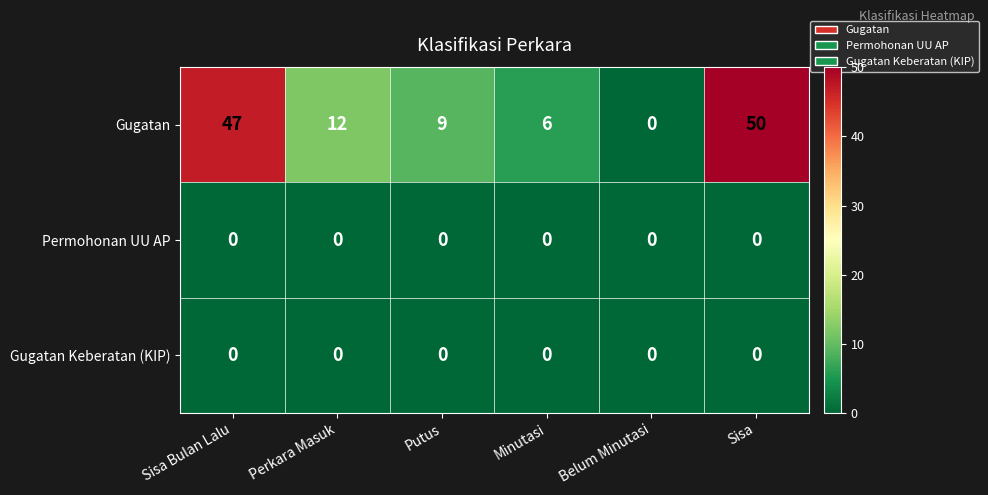

What is the sum of all Gugatan values?

124